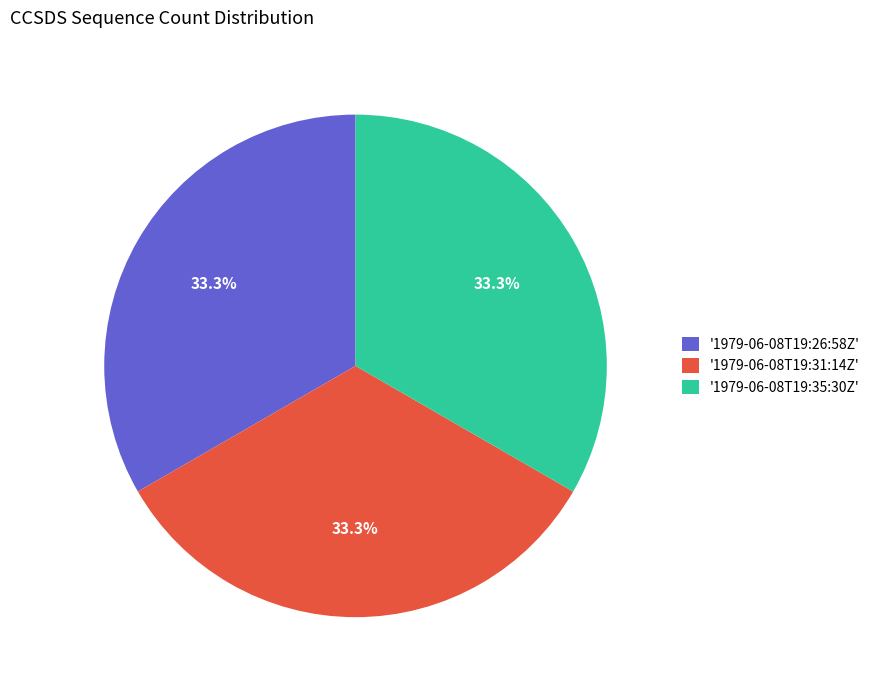

How many slices are in this pie chart?

3